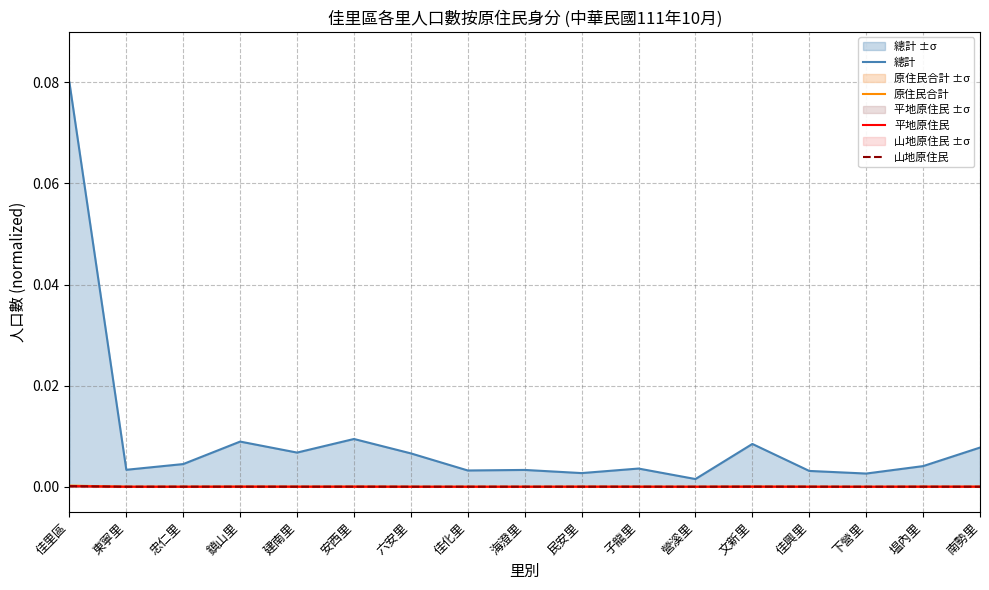

True or false: 原住民合計 has a value of 0.0 at 東寧里.

True